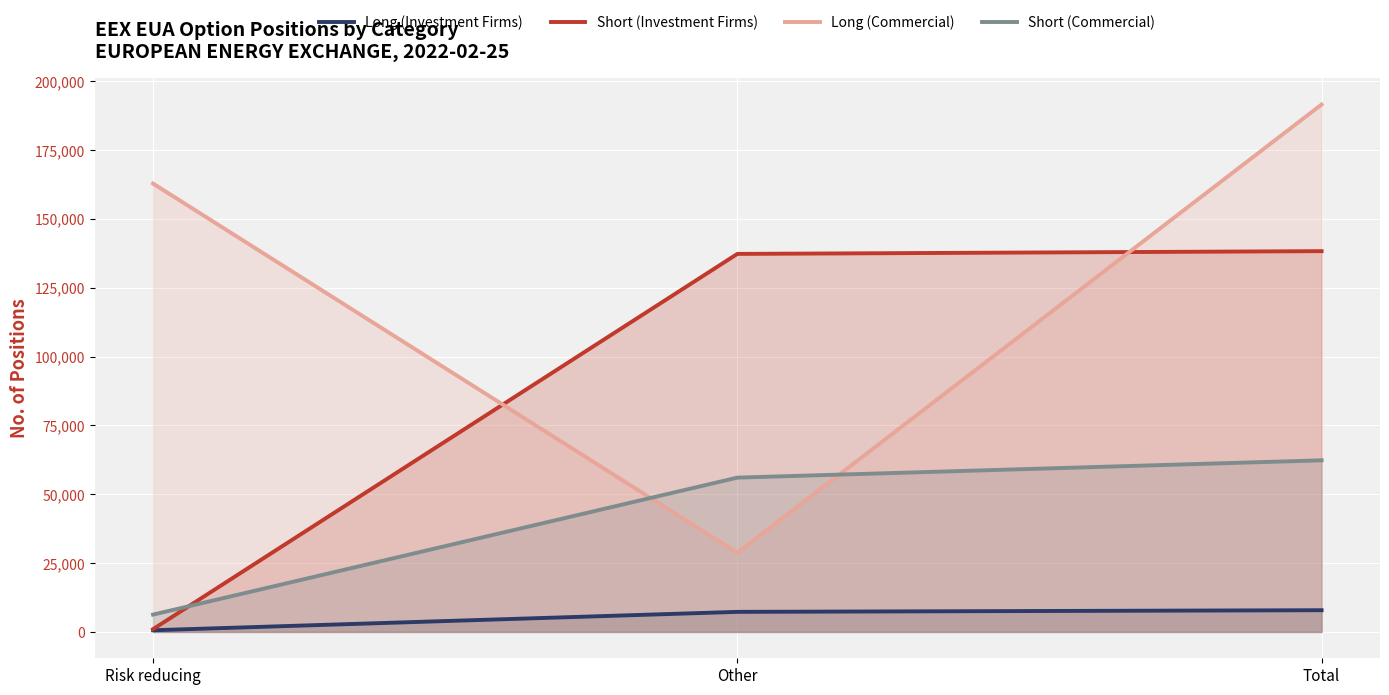

What is the label of the 1st point from the right?

Total